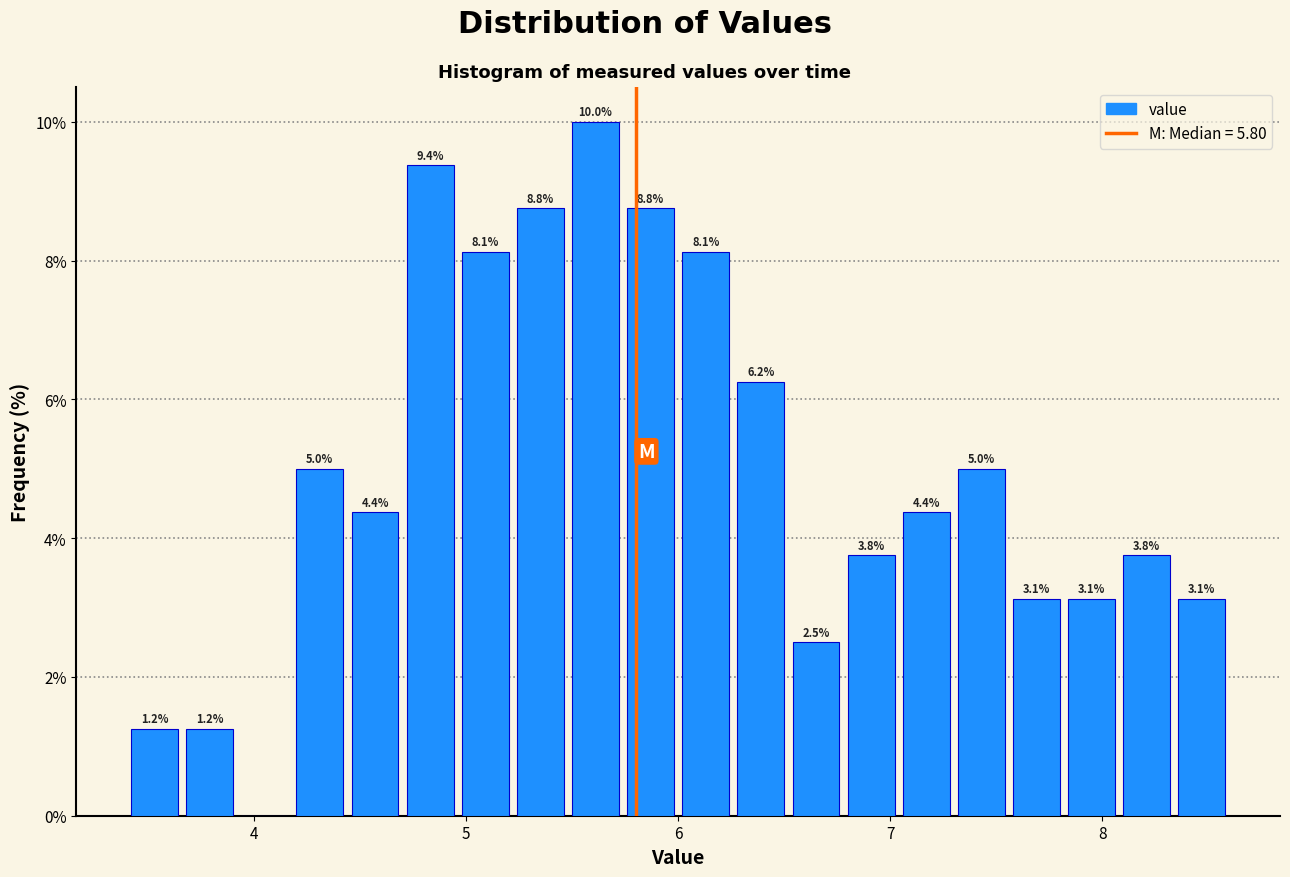

Around what value on the x-axis is the tallest bar? Give the approximate position of its centre, as read against the axis.

5.6